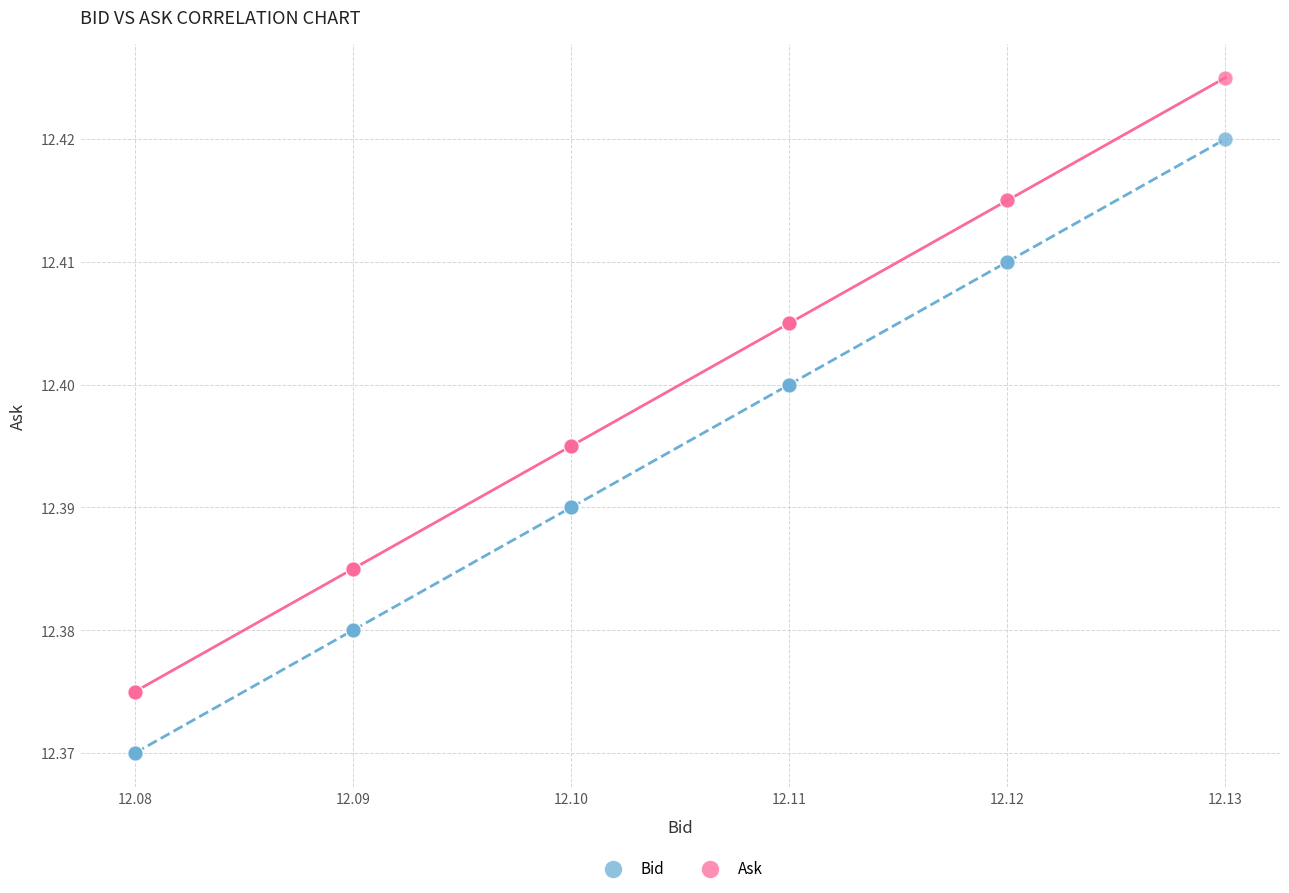

Which series contains the highest Y value?

Ask